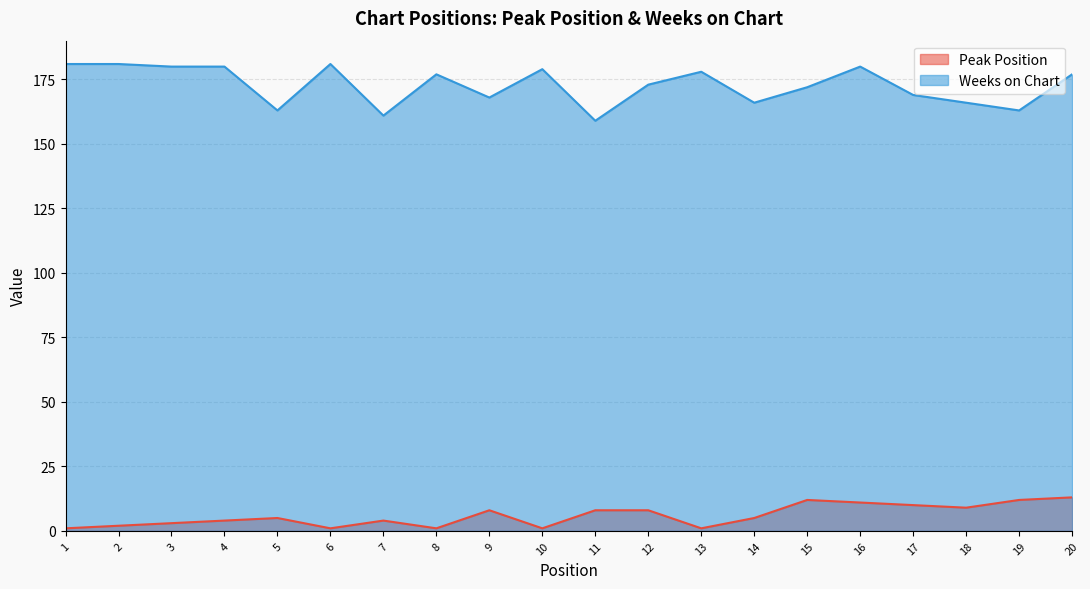

At which label does Weeks on Chart first exceed 177?

1